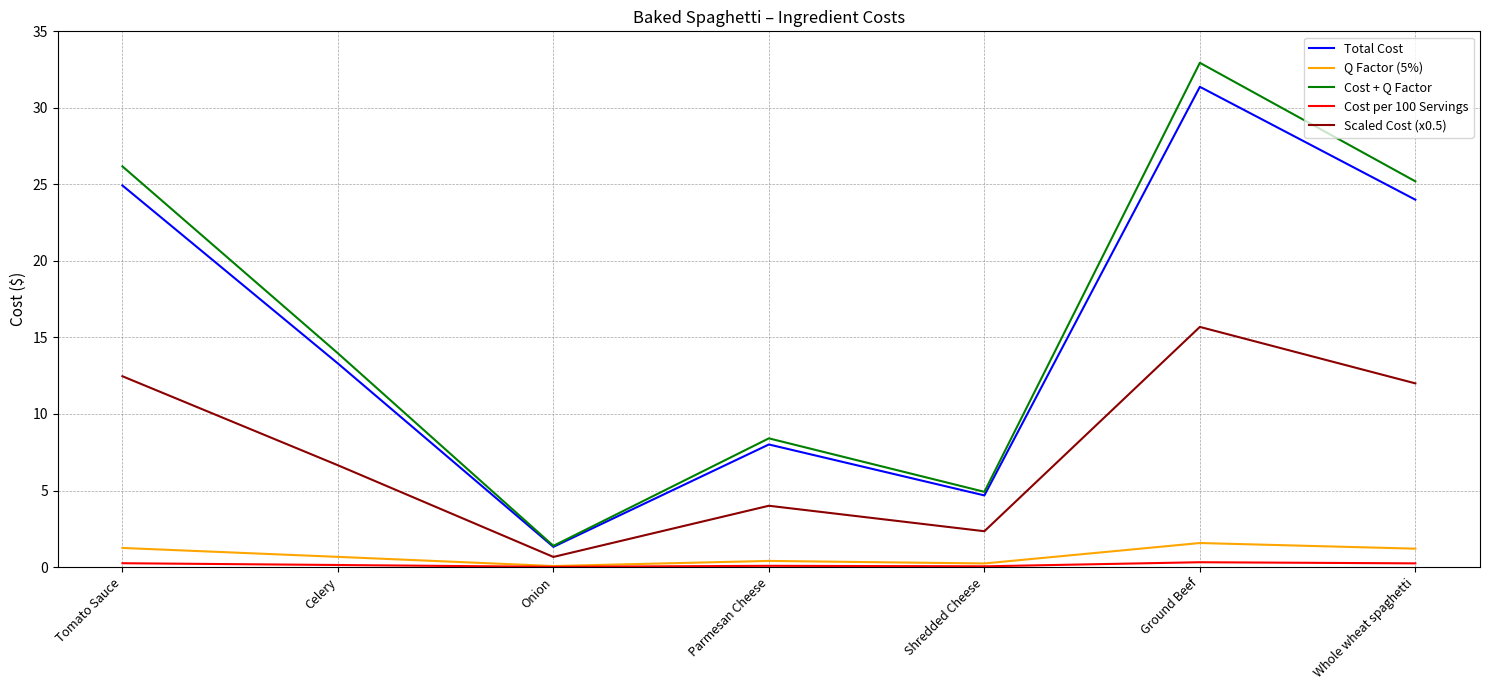

Which series has the widest spread of values?

Cost + Q Factor